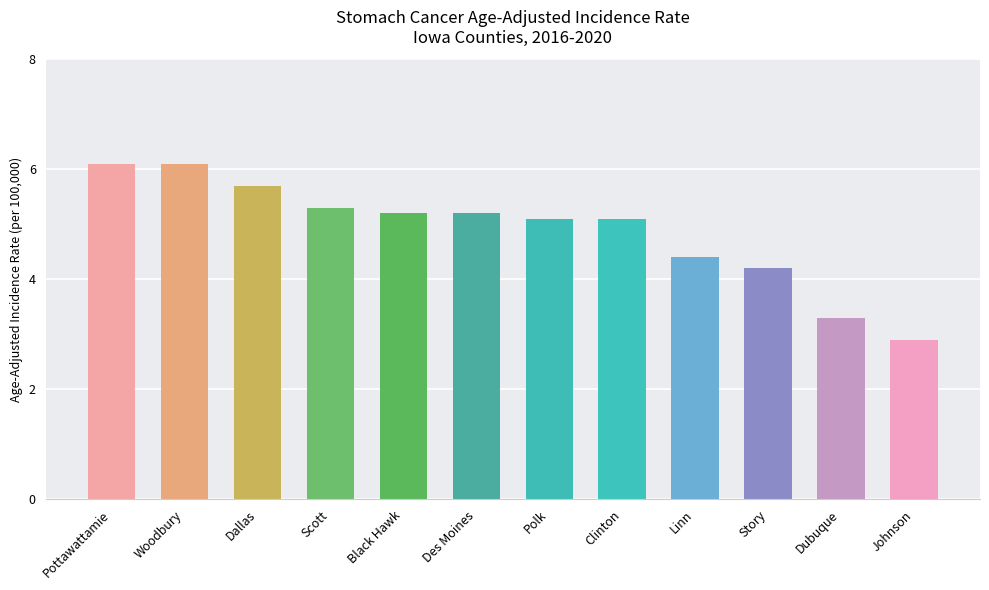

What is the label of the 2nd bar from the left?

Woodbury